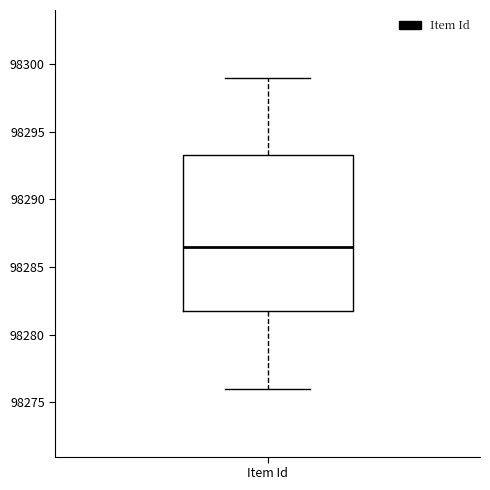

Where does the lower whisker of the box for Item Id end on the y-axis? The values are not printed on the chart, so give them approximately, as read against the axis.

98276.0